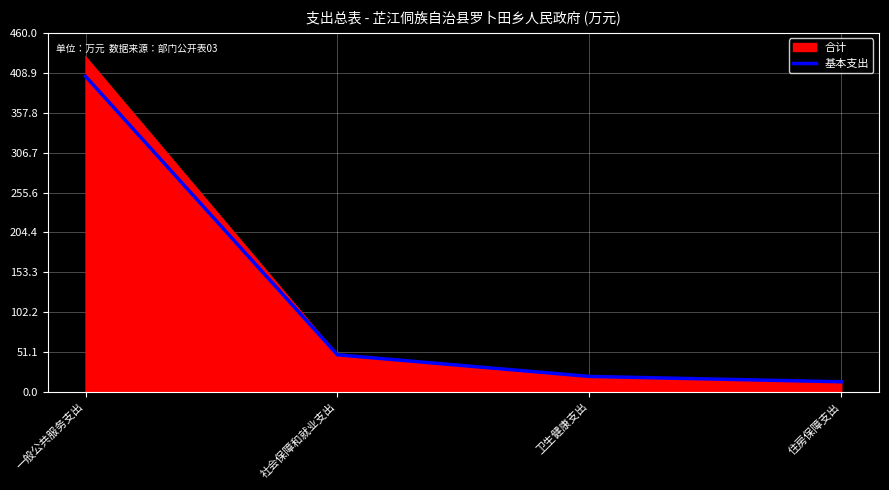

Rank the series by their maximum value, from lowest to highest.

基本支出, 合计